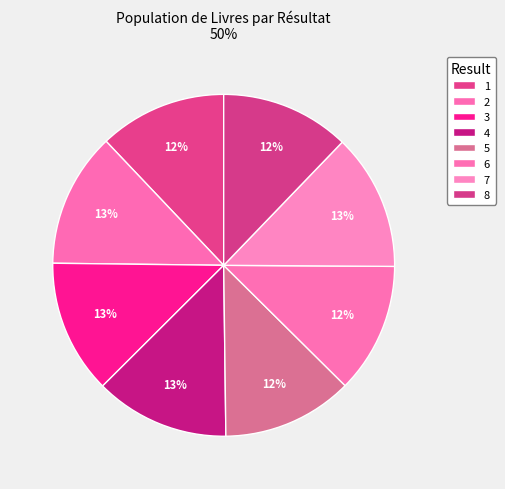

Count the number of slices in the pie.

8